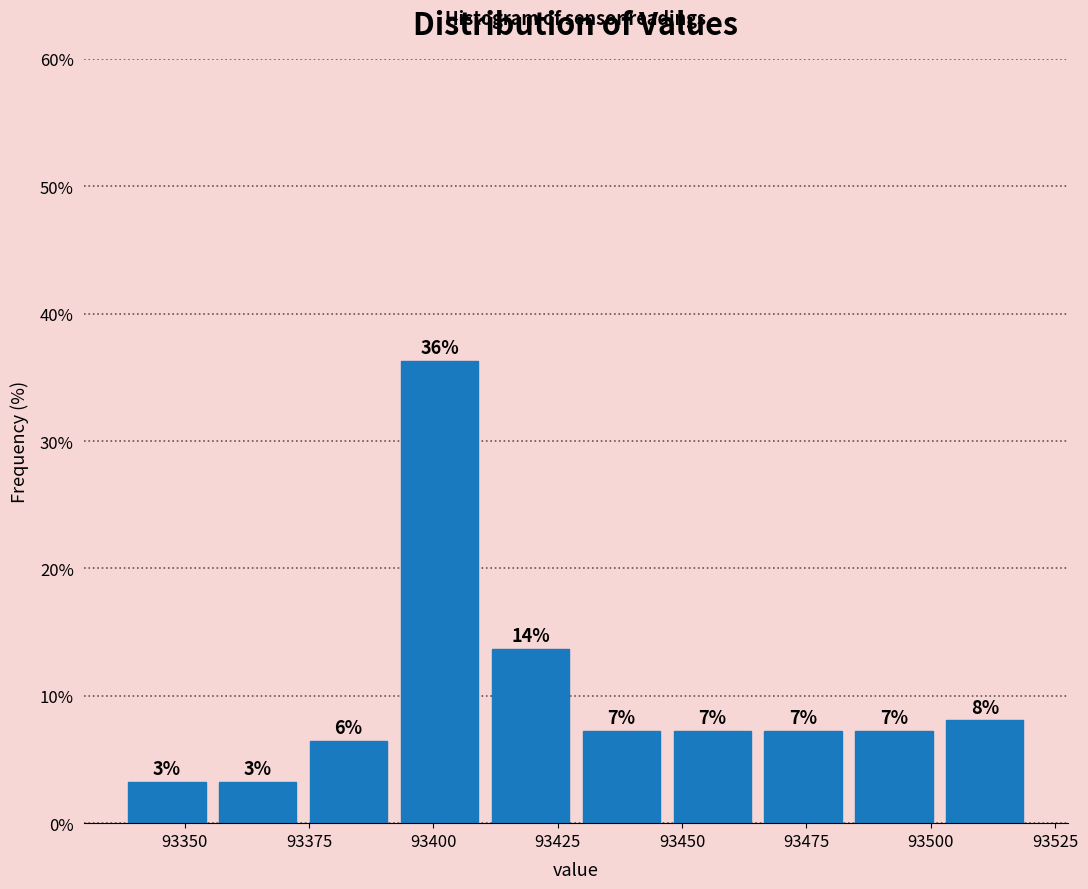

Read against the x-axis, roughly where is the centre of the tallest bar?

93400